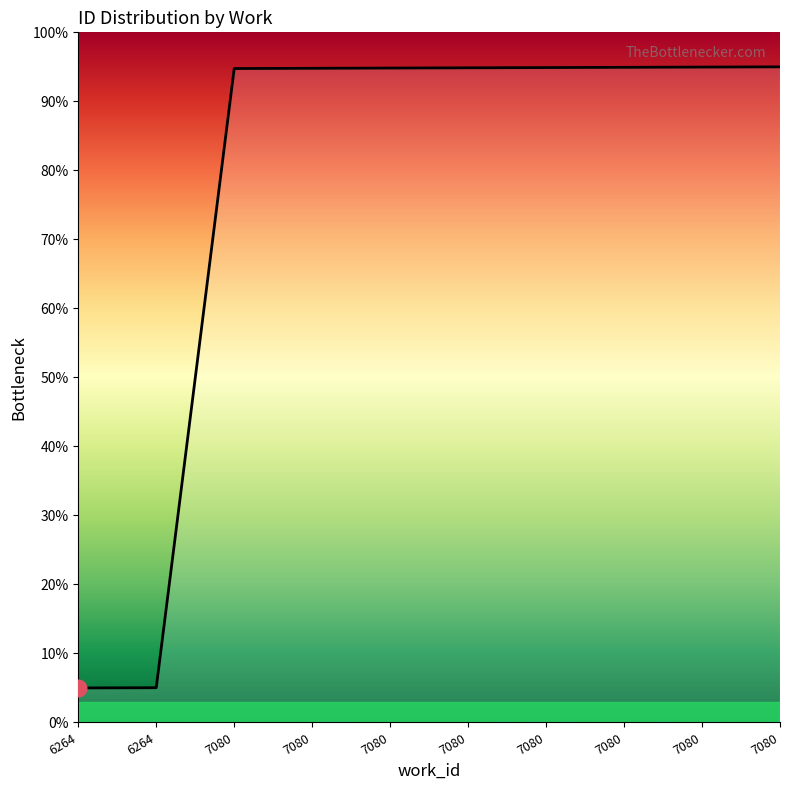

Which has a higher value, 7080 or 7080?

7080